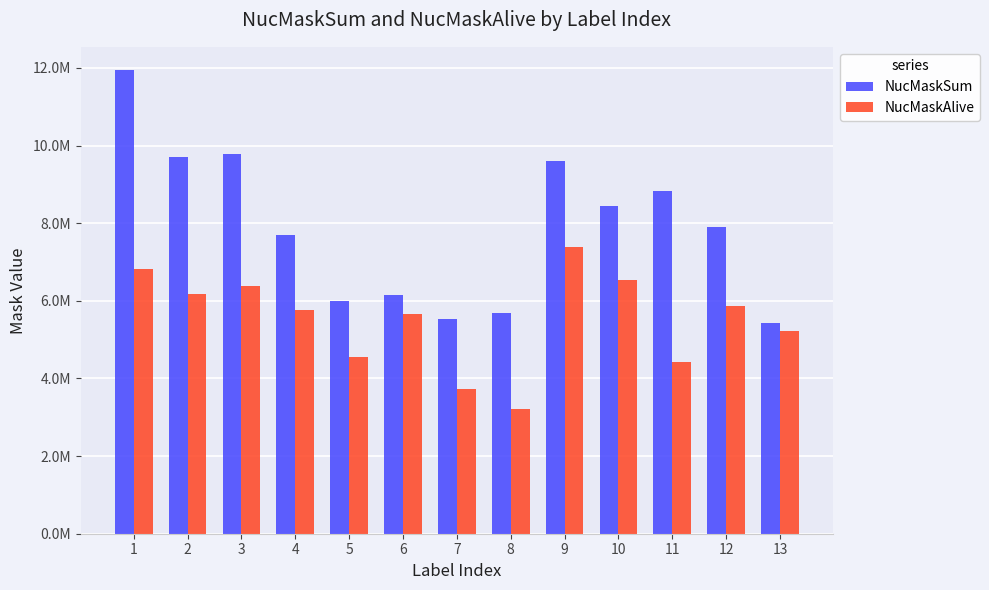

What are all the series names shown in the legend?

NucMaskSum, NucMaskAlive